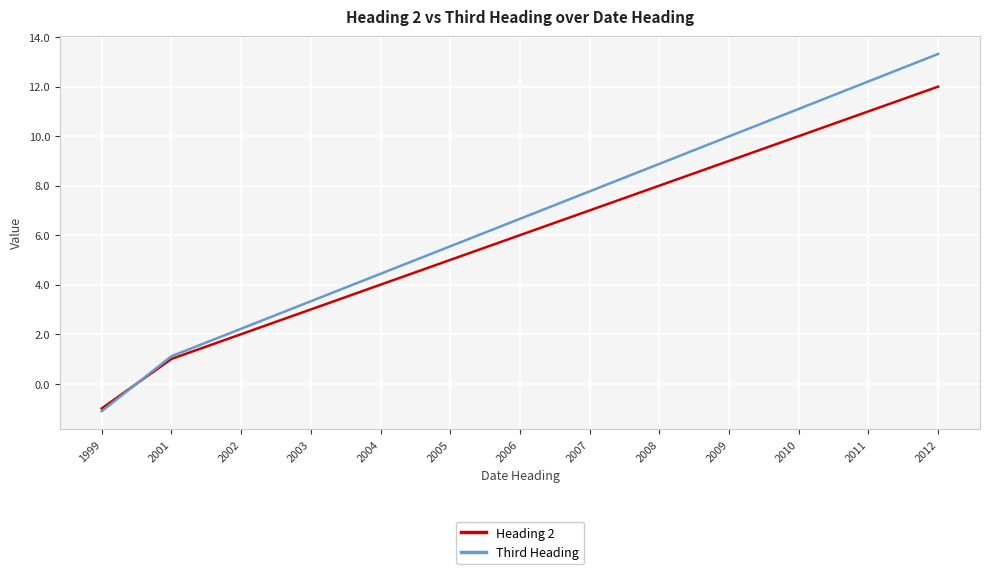

Rank the series by their average value, from highest to lowest.

Third Heading, Heading 2